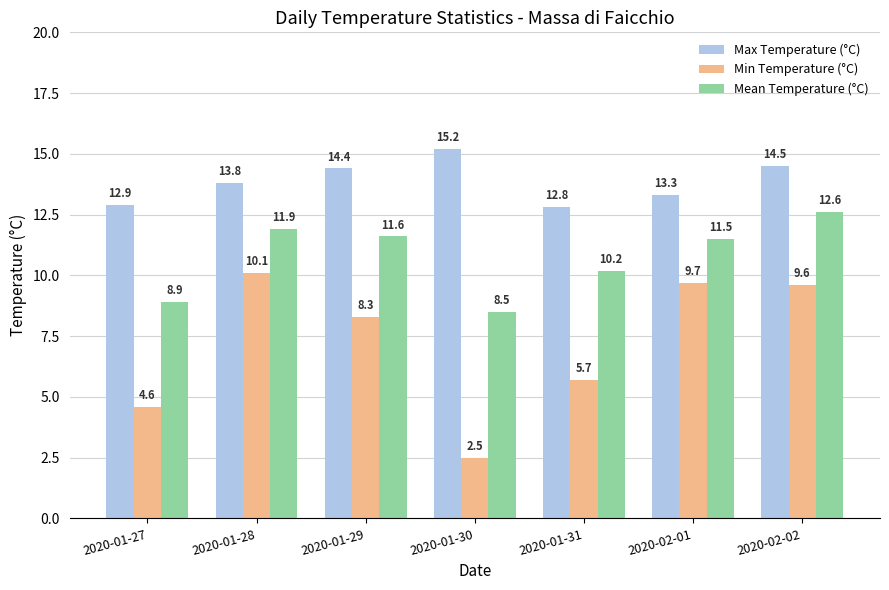

Reading left to right, transcribe all the data shown in this chart.

Max Temperature (°C): 2020-01-27=12.9	2020-01-28=13.8	2020-01-29=14.4	2020-01-30=15.2	2020-01-31=12.8	2020-02-01=13.3	2020-02-02=14.5
Min Temperature (°C): 2020-01-27=4.6	2020-01-28=10.1	2020-01-29=8.3	2020-01-30=2.5	2020-01-31=5.7	2020-02-01=9.7	2020-02-02=9.6
Mean Temperature (°C): 2020-01-27=8.9	2020-01-28=11.9	2020-01-29=11.6	2020-01-30=8.5	2020-01-31=10.2	2020-02-01=11.5	2020-02-02=12.6